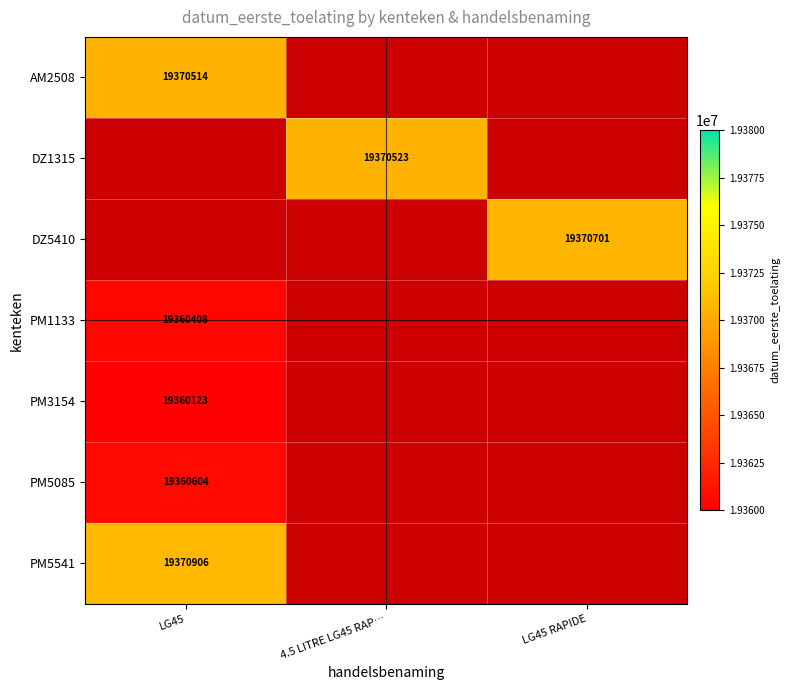

The DZ5410 series shows 11301983 at LG45 RAPIDE. True or false?

False